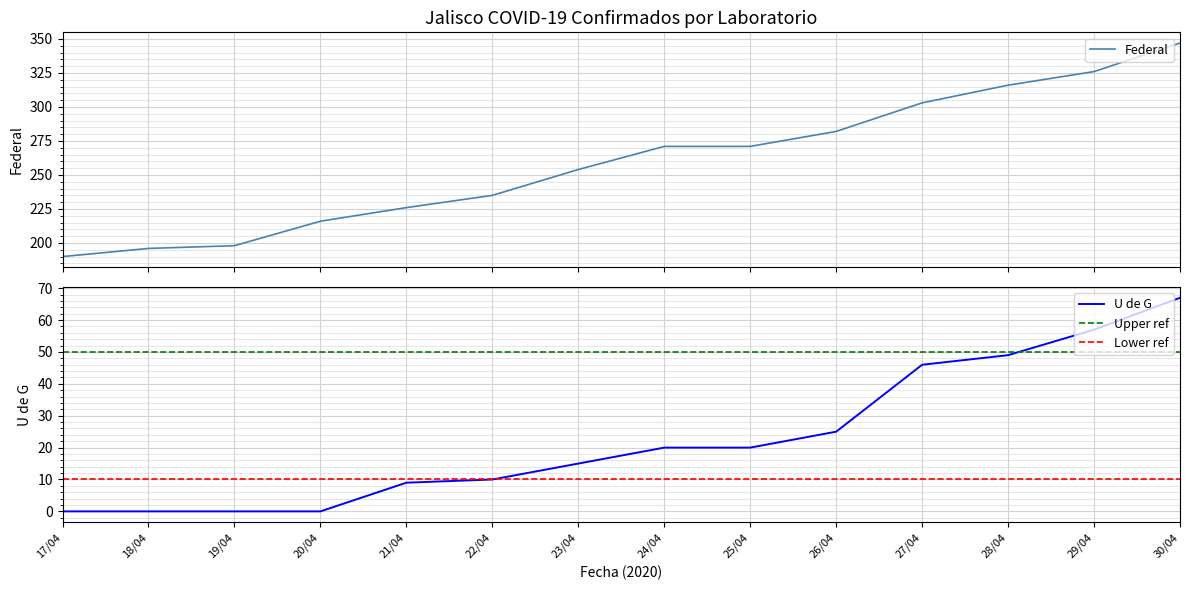

How many values in the Federal series are below 271?

7